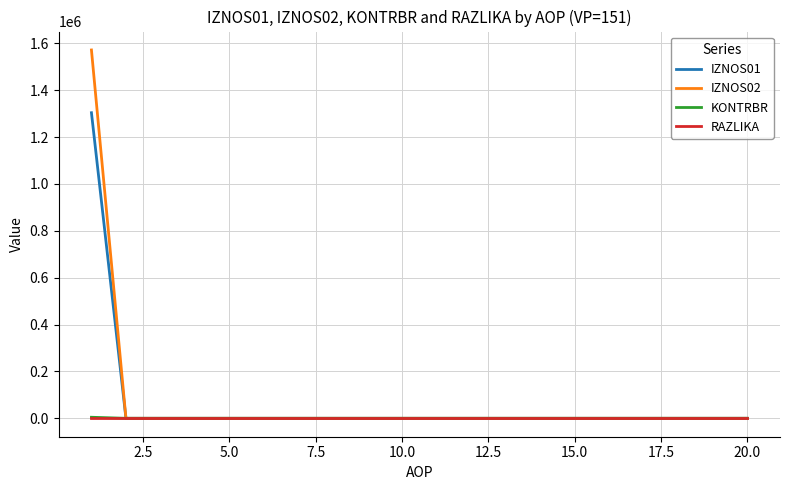

Does the chart have visible grid lines?

Yes